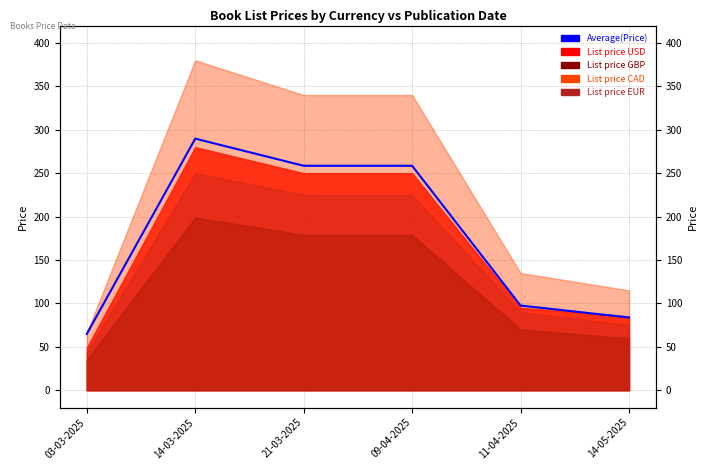

Reading right to left, list all the values displayed in this chart.

14-05-2025=83.8	11-04-2025=97.5	09-04-2025=258.5	21-03-2025=258.5	14-03-2025=289.8	03-03-2025=64.8